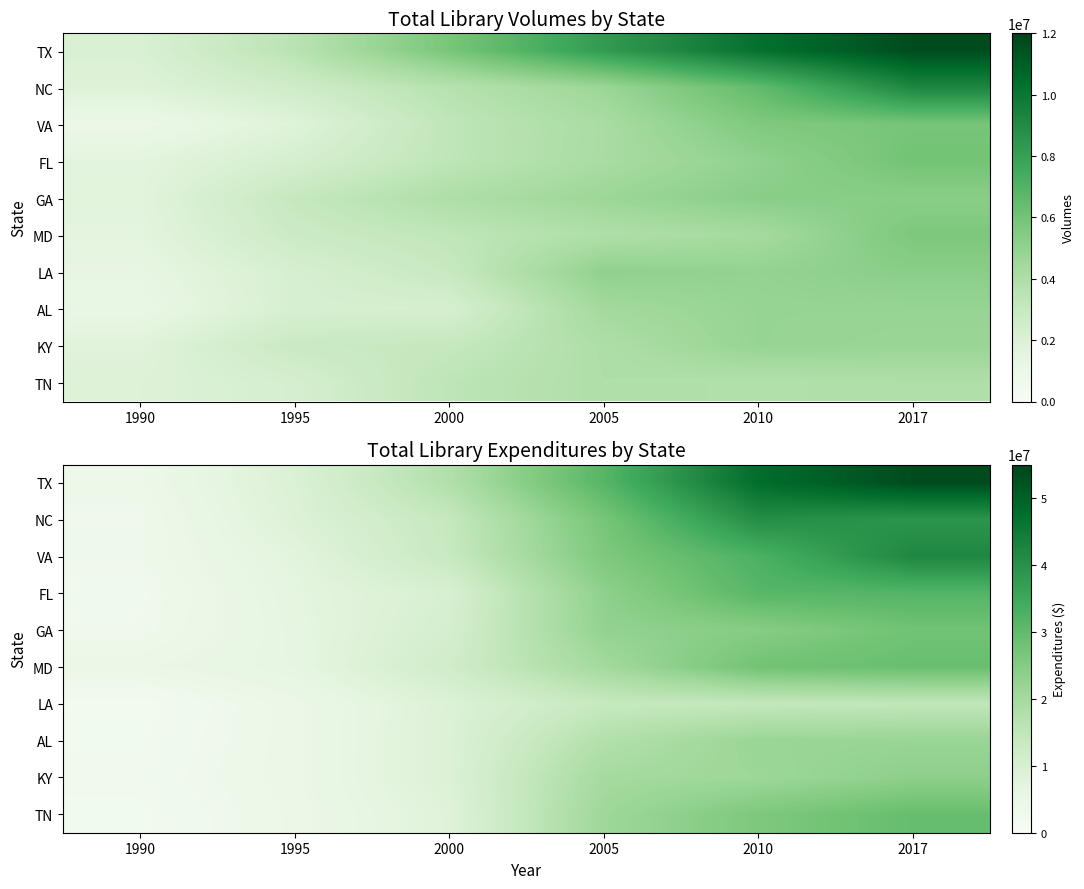

At which category is the sum across all series the highest?

2017